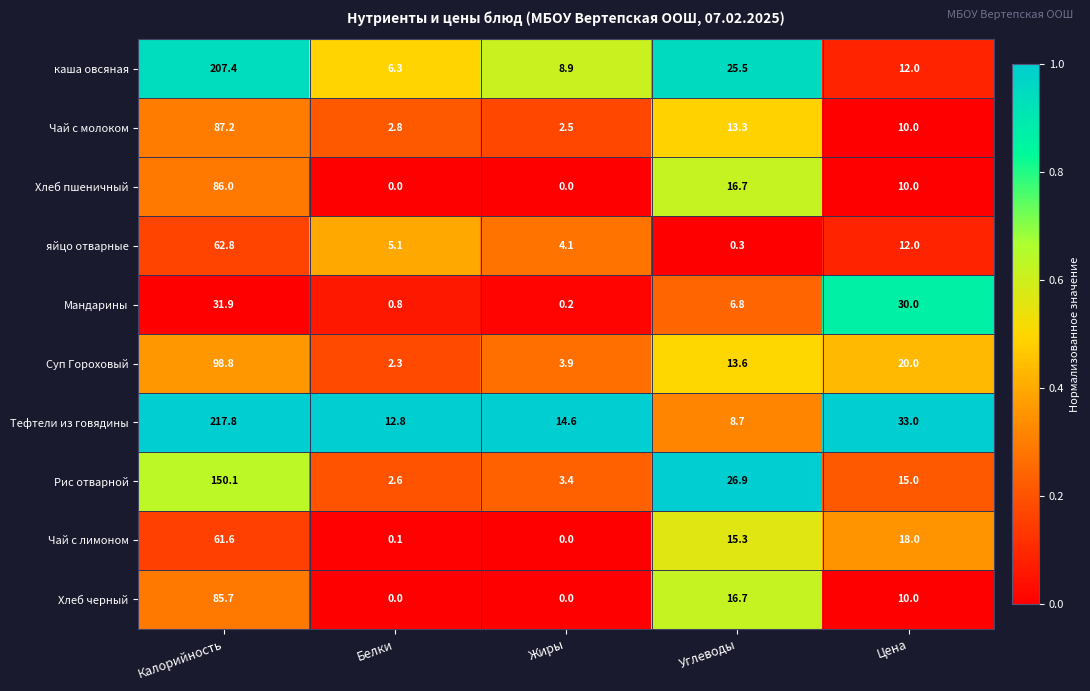

Between Белки and Цена, which series saw the biggest shift?

Мандарины